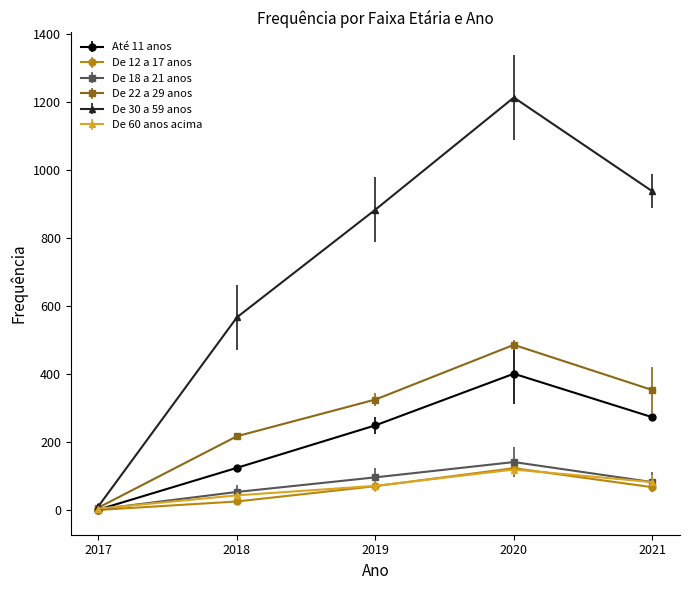

The Até 11 anos series shows 165 at 2021. True or false?

False